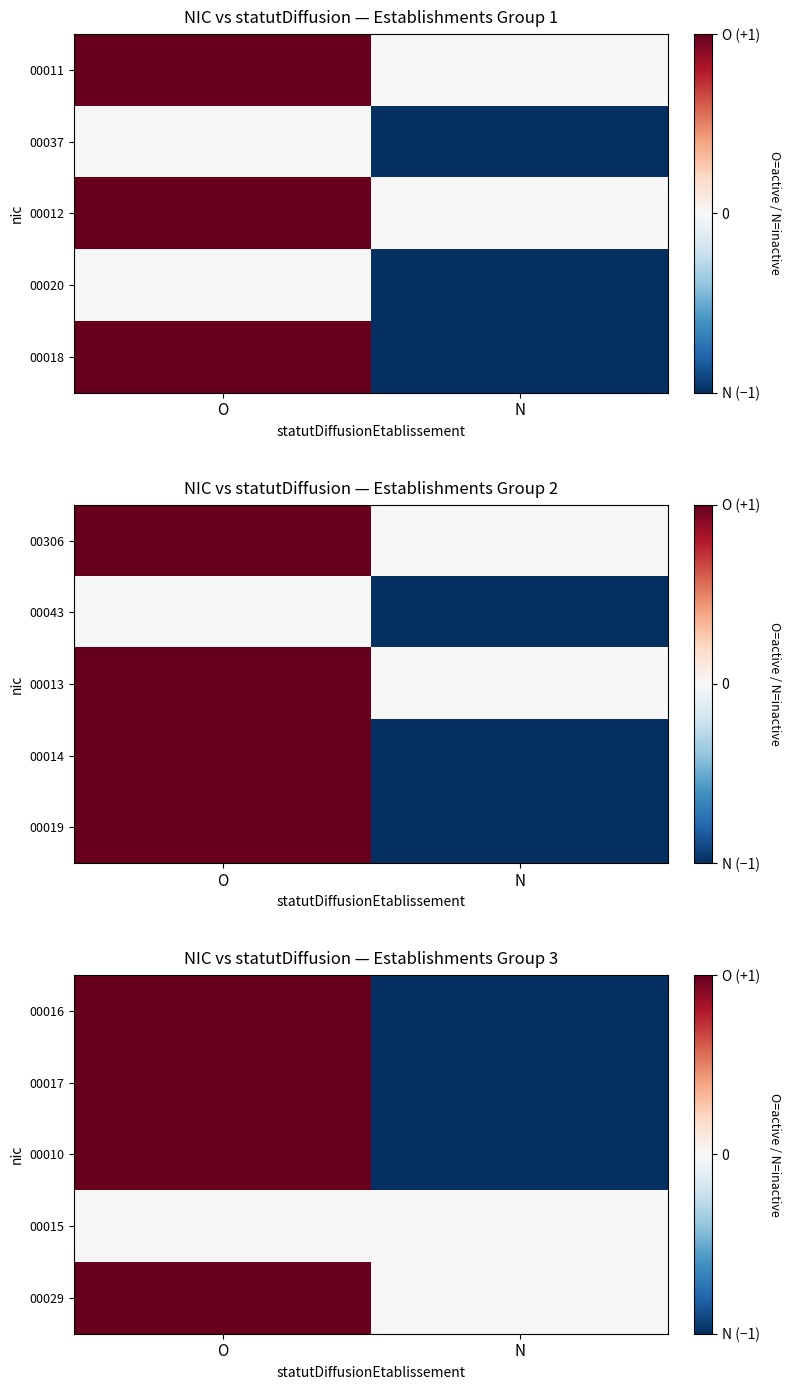

What is the difference between the maximum and minimum values in the 00010 series?

2